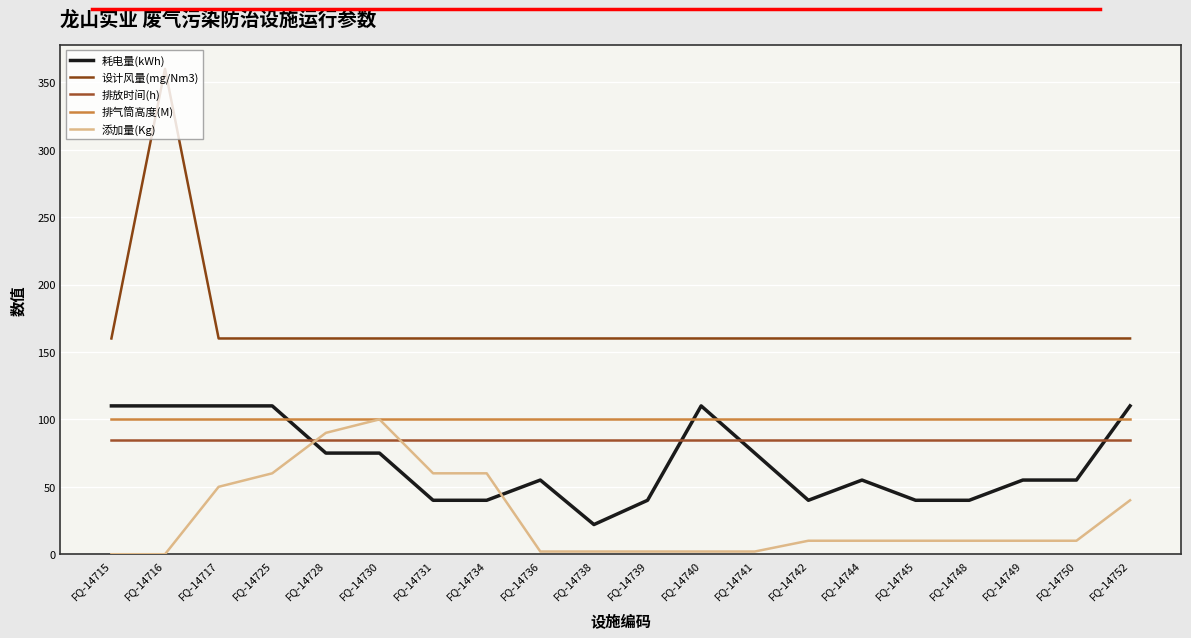

Rank the series at FQ-14738 from lowest to highest value.

添加量(Kg), 耗电量(kWh), 排放时间(h), 排气筒高度(M), 设计风量(mg/Nm3)